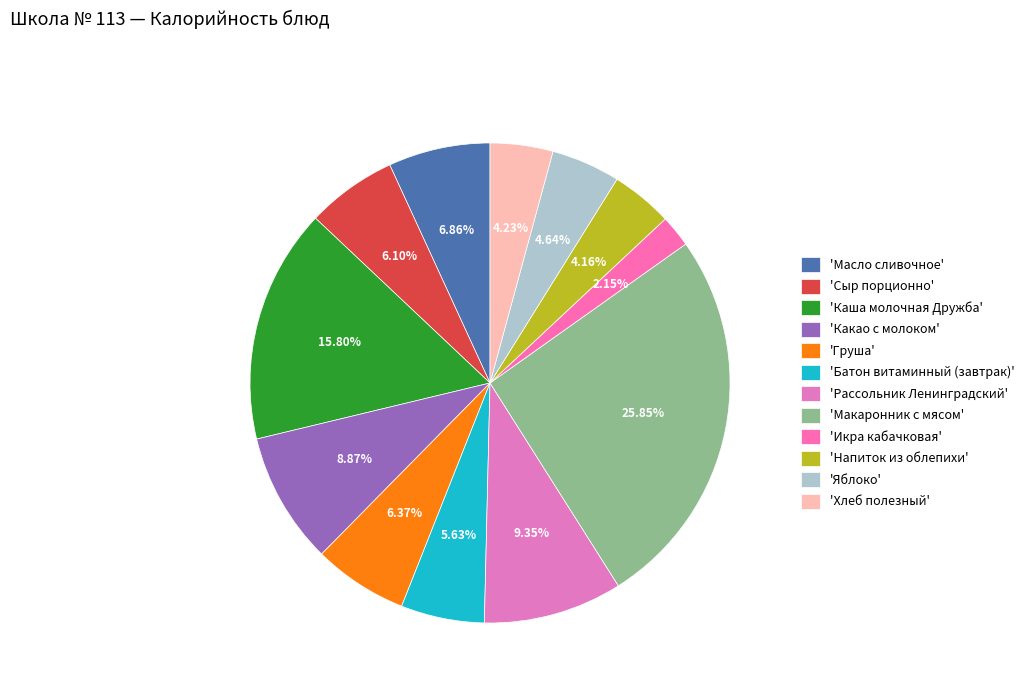

To the nearest percent, what is the average slice percentage?

8%